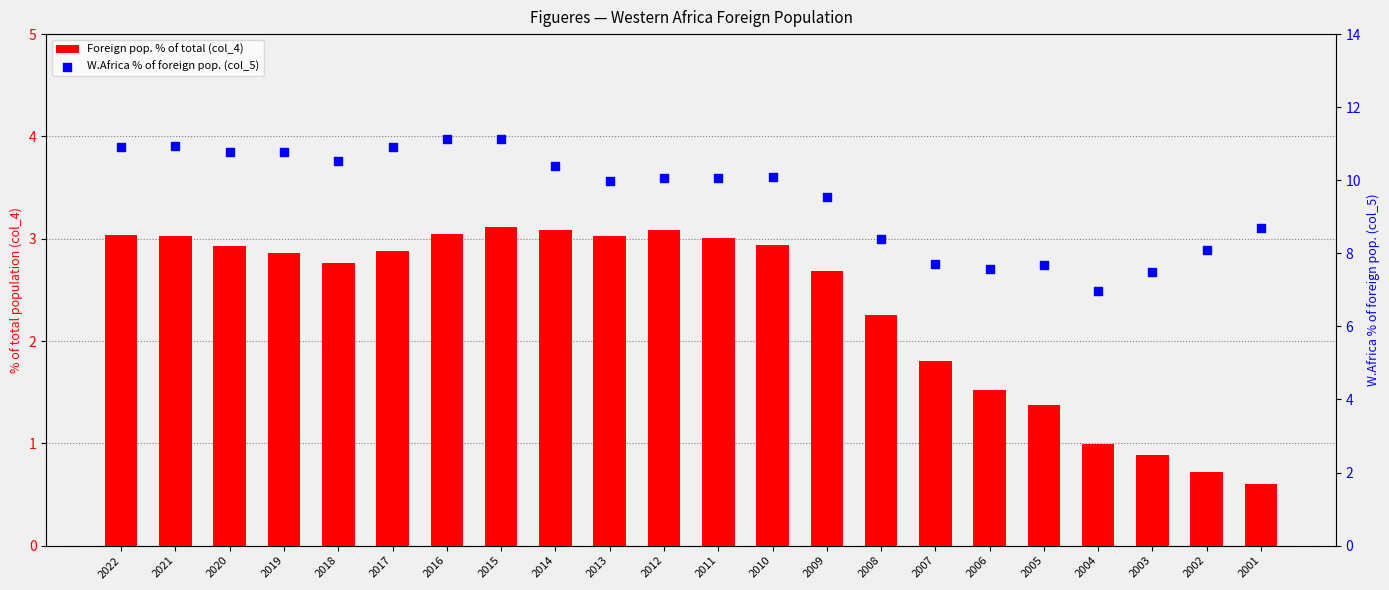

Which series contains the lowest Y value?

Foreign pop. % of total (col_4)